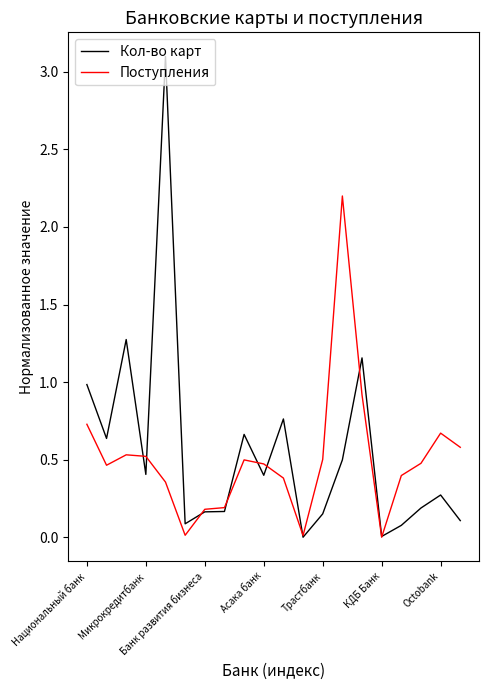

What are all the series names shown in the legend?

Кол-во карт, Поступления